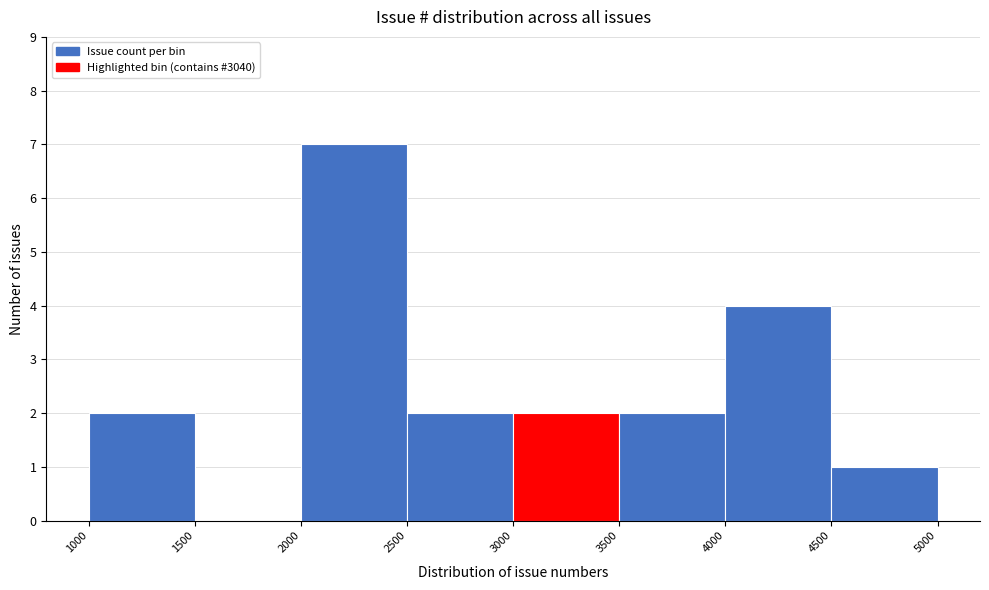

What is the height of the bar covering 1000 to 1500 on the x-axis? The values are not printed on the chart, so give them approximately, as read against the axis.

2